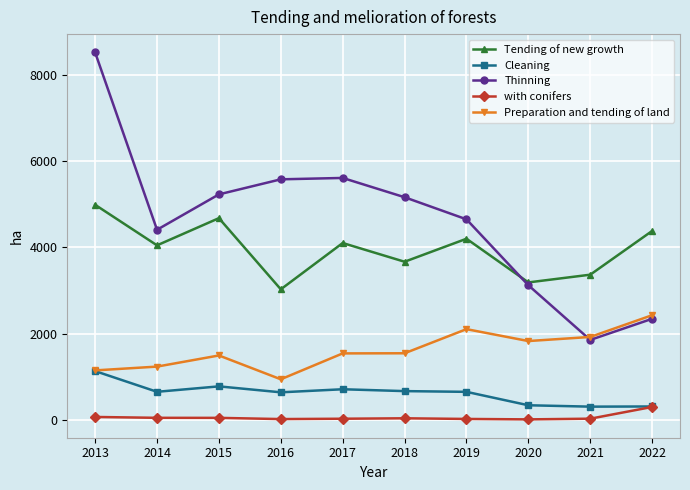

Where is the first local maximum for Tending of new growth?

2015